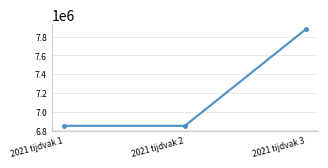

What is the ratio of the value at 2021 tijdvak 3 to the value at 2021 tijdvak 2?

1.2